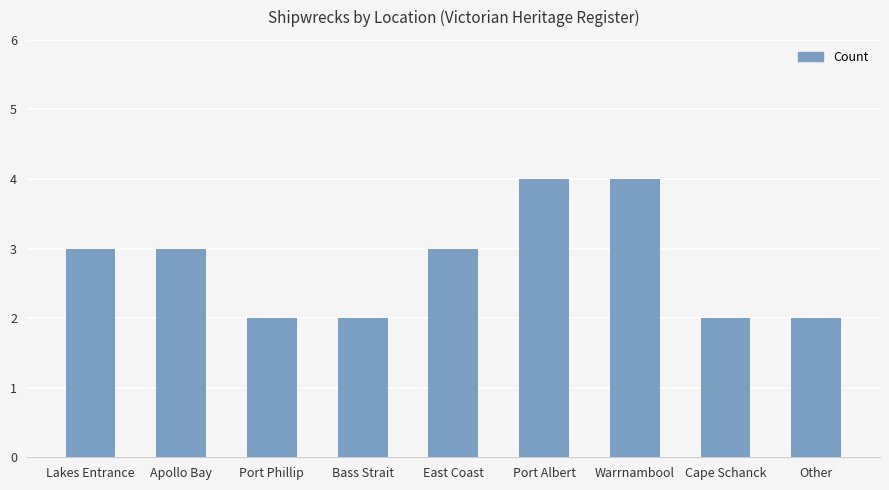

Count the values in the range 2 to 3.

7